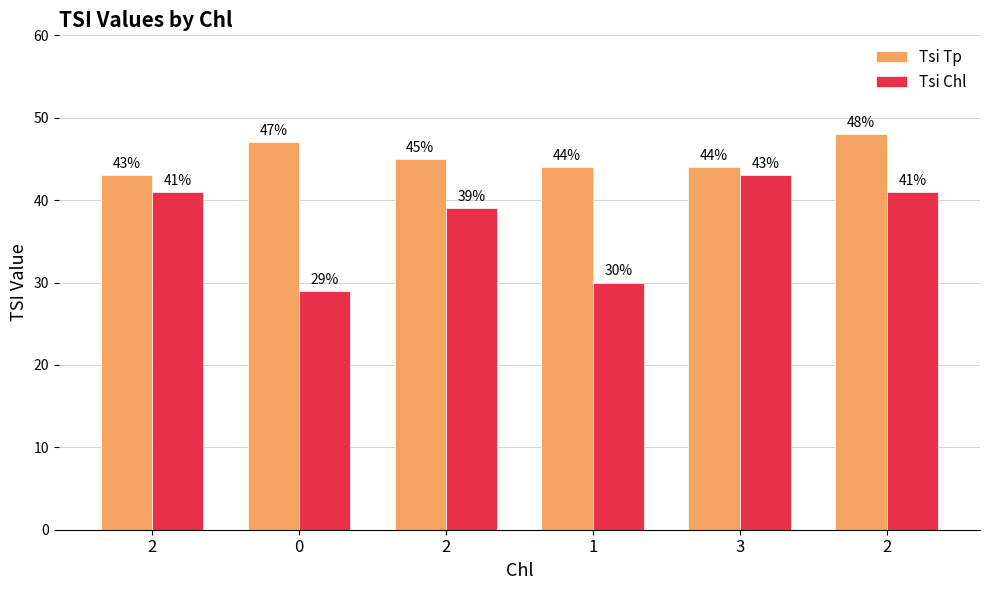

At which category is the sum across all series the highest?

2